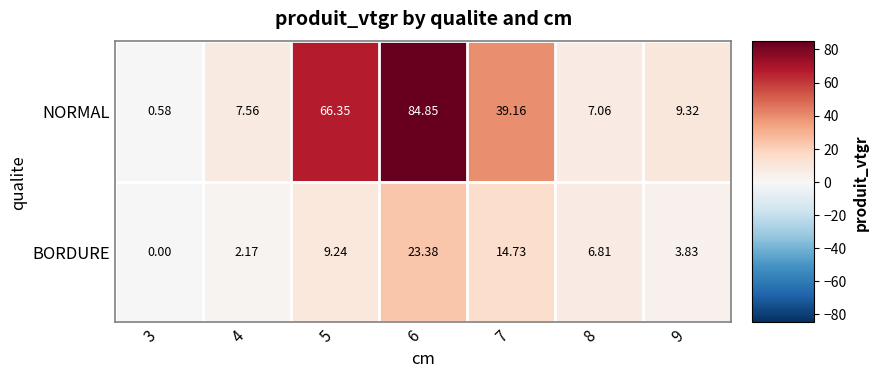

What is the difference between the highest and lowest values at 7?

24.4